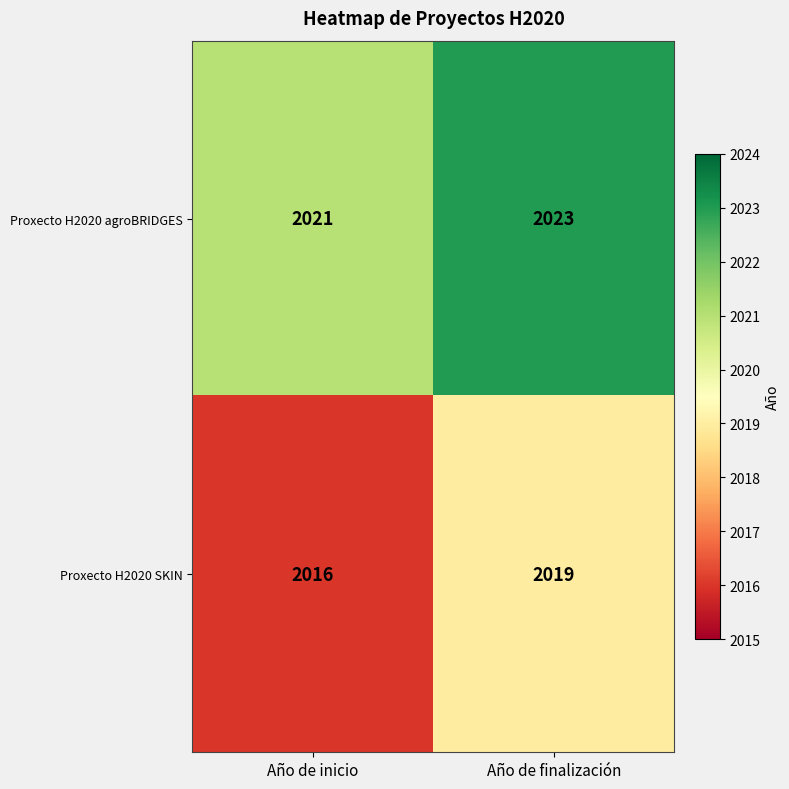

The value of Proxecto H2020 SKIN at Año de inicio is 3038. True or false?

False